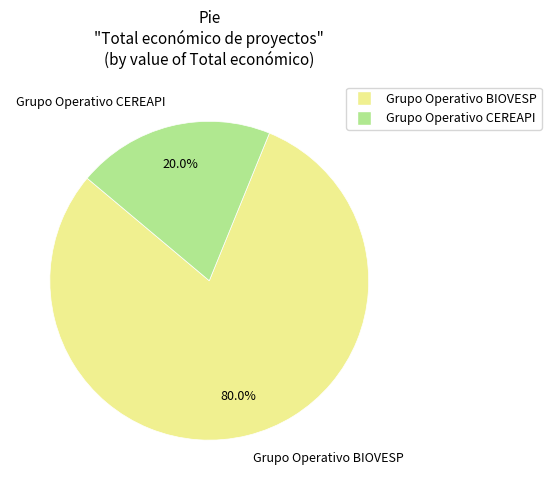

Which slice is the smallest?

Grupo Operativo CEREAPI